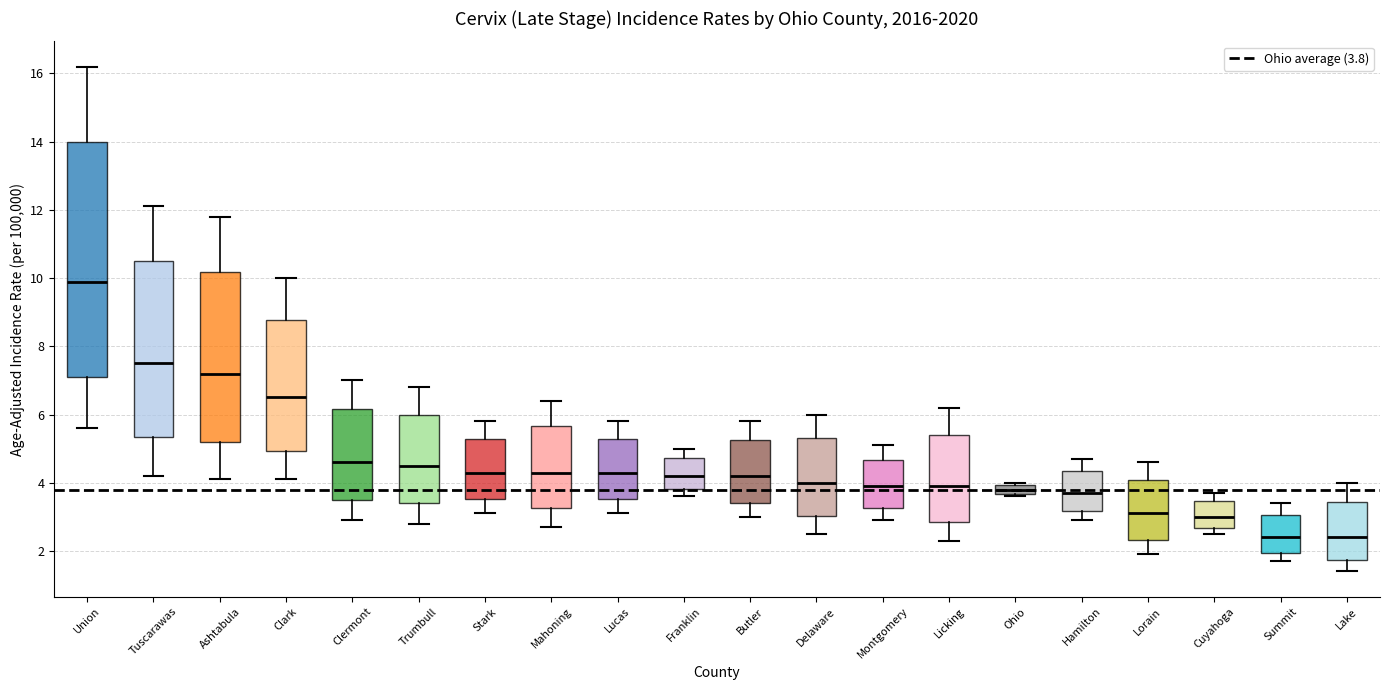

Which box is the tallest, from its lower edge to its upper edge?

Union